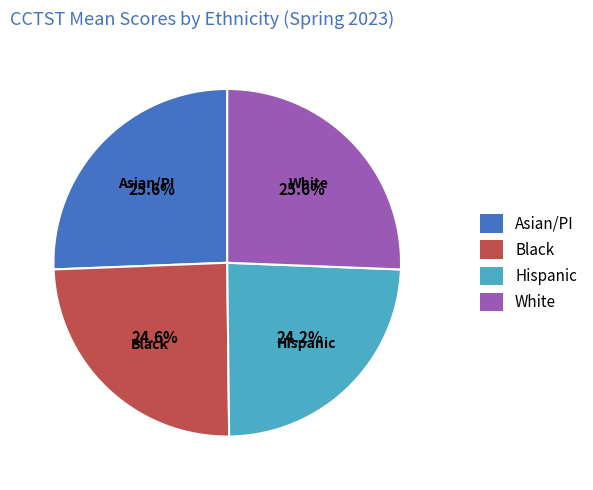

True or false: Black accounts for 25% of the total.

True